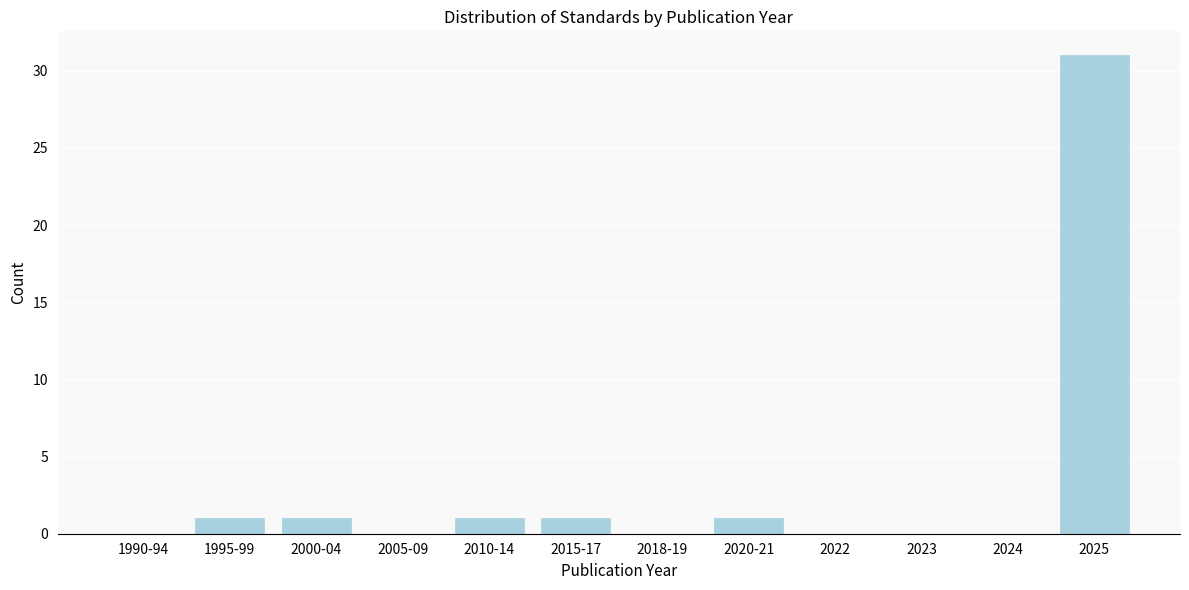

Reading left to right, list all the values displayed in this chart.

1990-94=0	1995-99=1	2000-04=1	2005-09=0	2010-14=1	2015-17=1	2018-19=0	2020-21=1	2022=0	2023=0	2024=0	2025=31